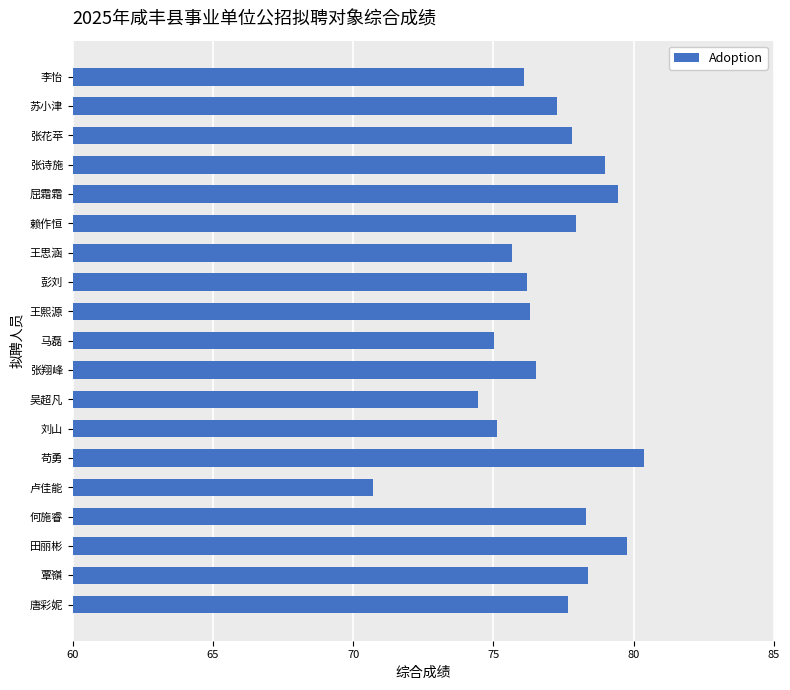

What is the average value?

76.9